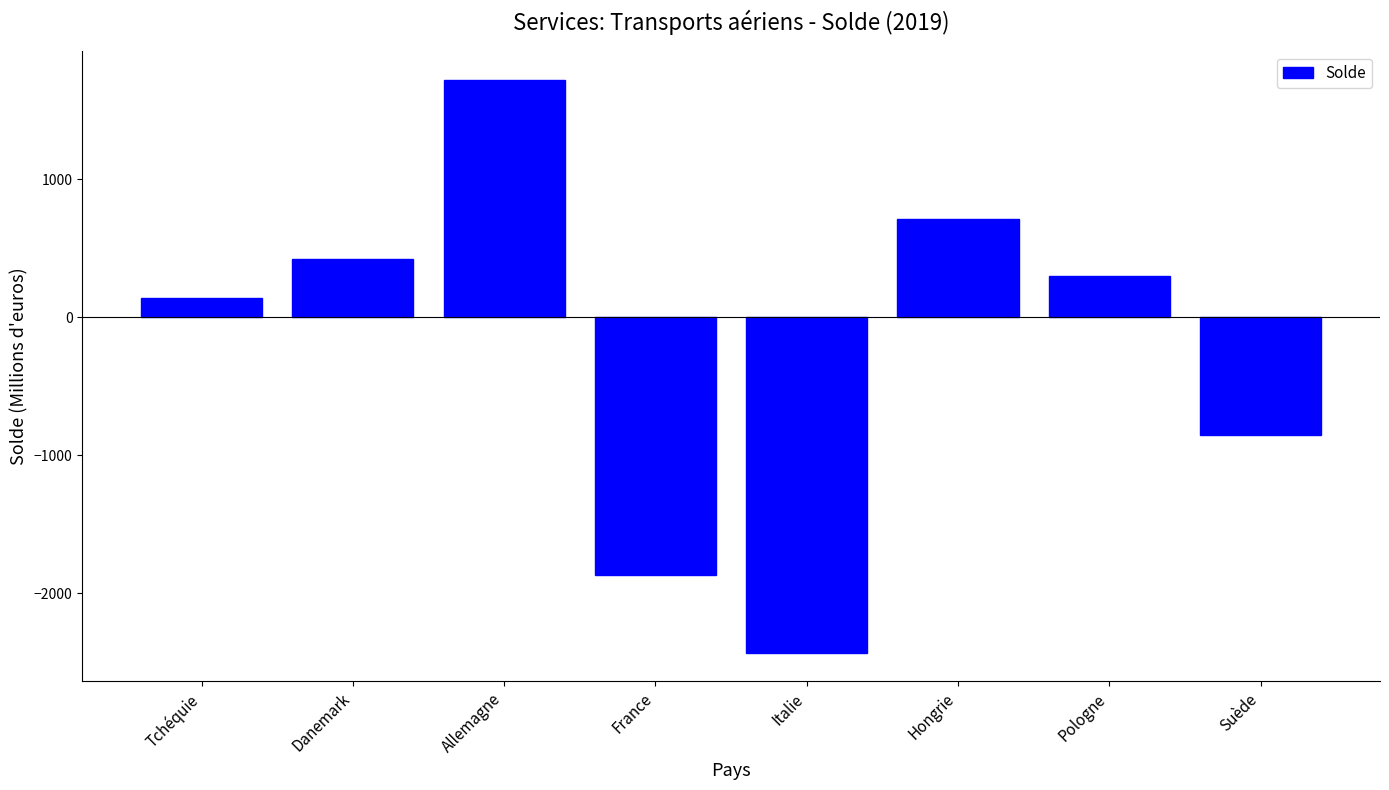

Rank the categories by value from highest to lowest.

Allemagne, Hongrie, Danemark, Pologne, Tchéquie, Suède, France, Italie